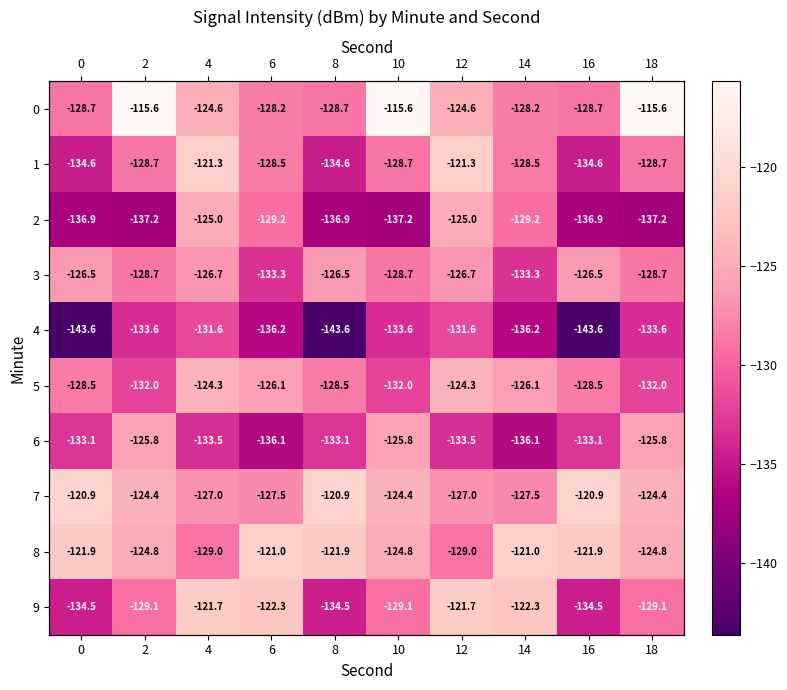

What is the difference between the 2 values at 16 and 4?

11.9